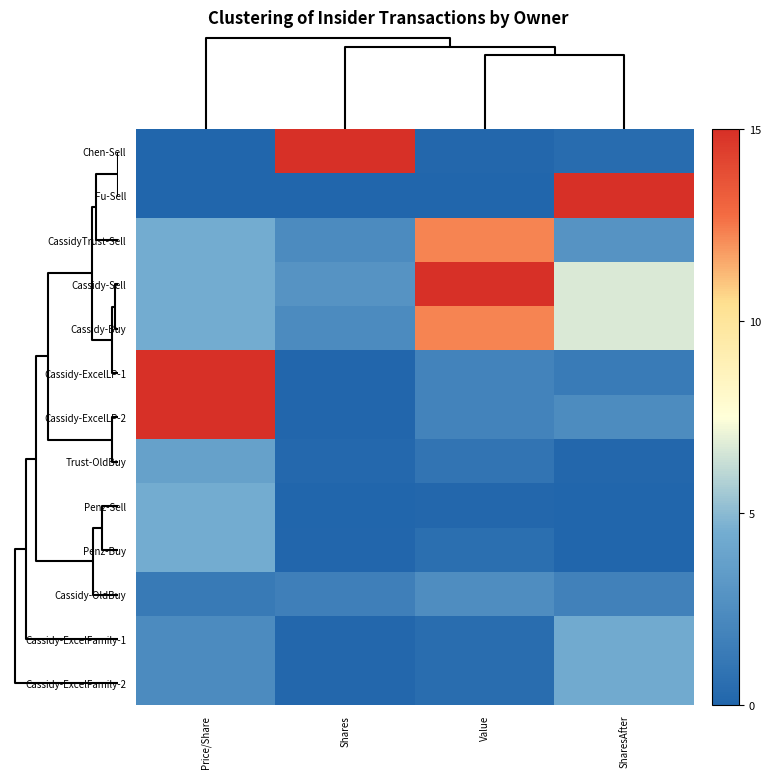

Which has a higher value, Shares or Value?

Shares